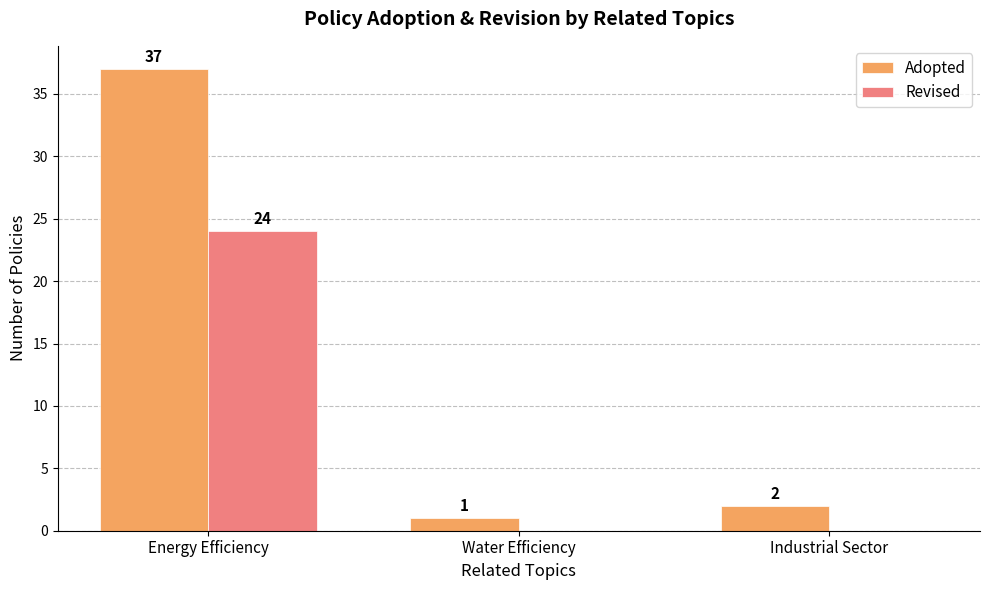

What is the total value across all series at Energy Efficiency?

61